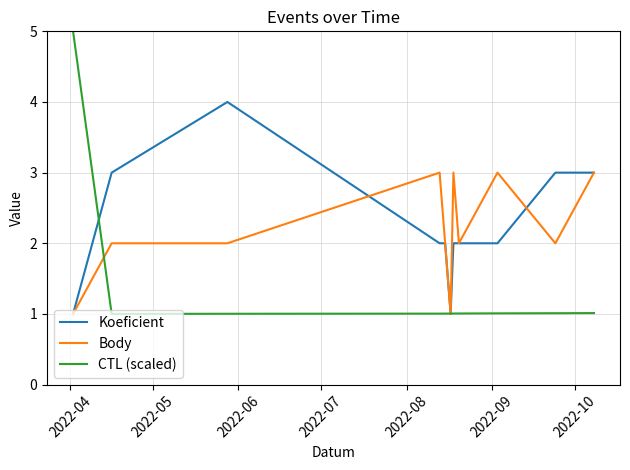

Rank the series by their maximum value, from highest to lowest.

CTL (scaled), Koeficient, Body